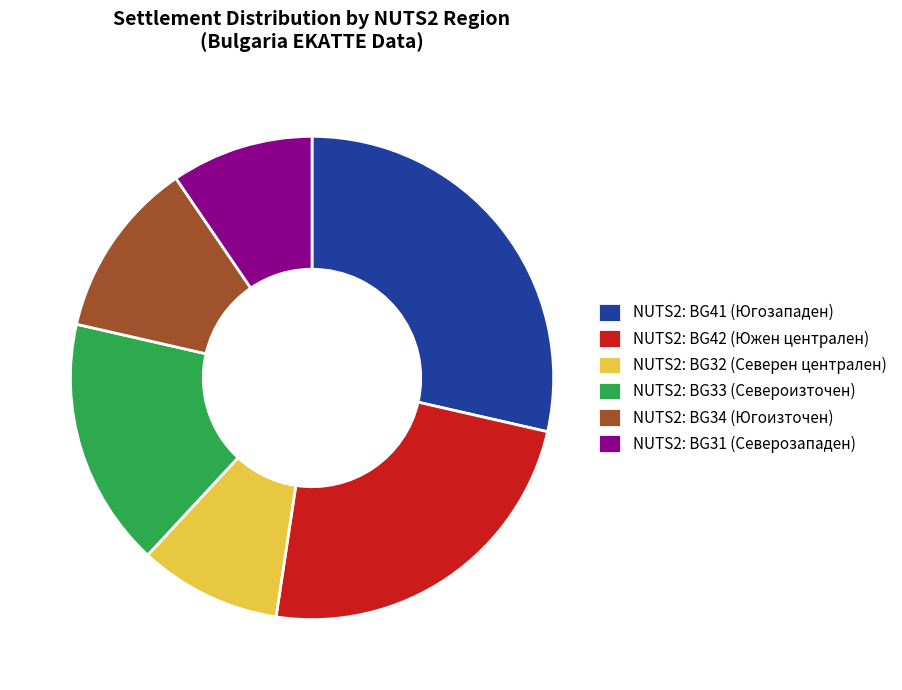

Which slice is the largest?

NUTS2: BG41 (Югозападен)